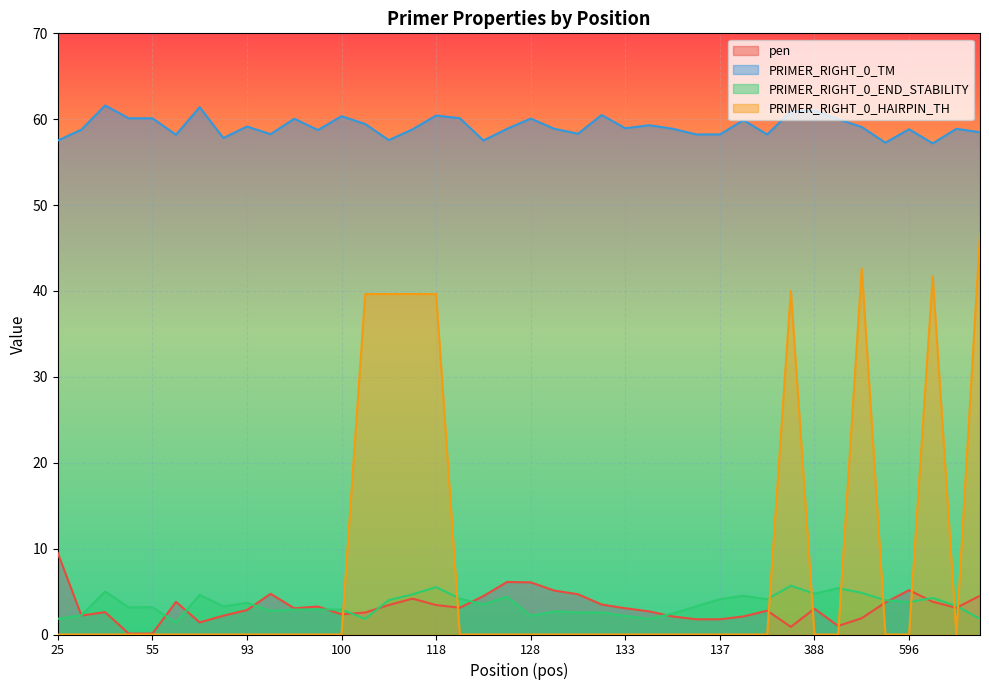

At which label is pen closest to 4?

117